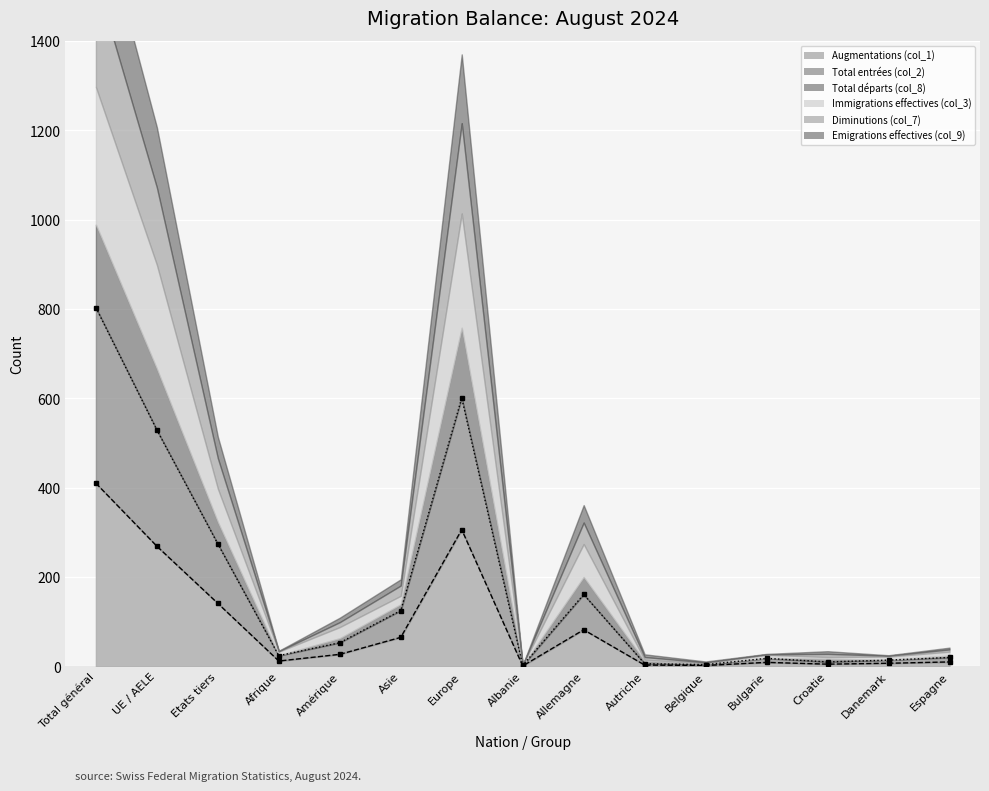

What is the average value of the Diminutions (col_7) series?

53